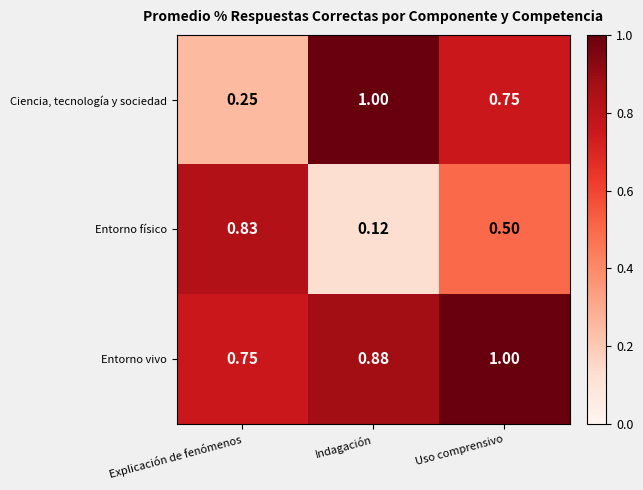

Which series has the largest range (max minus min)?

Ciencia, tecnología y sociedad